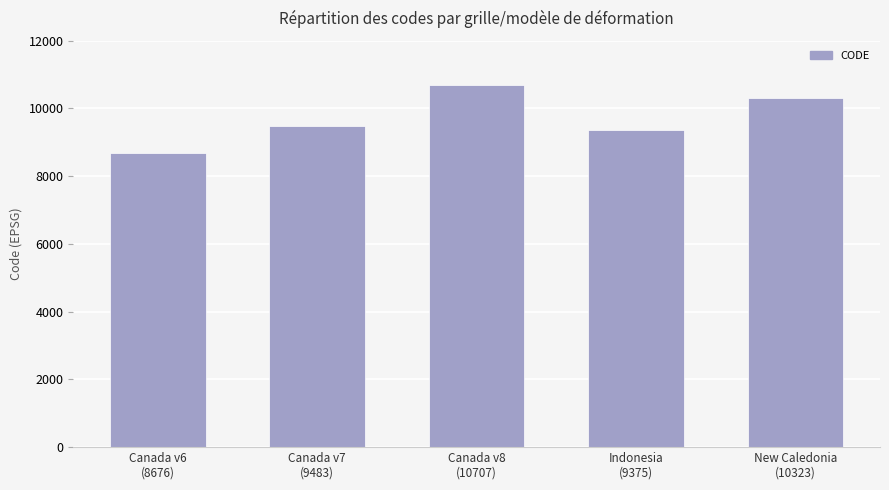

How many data points are less than 9483?

2